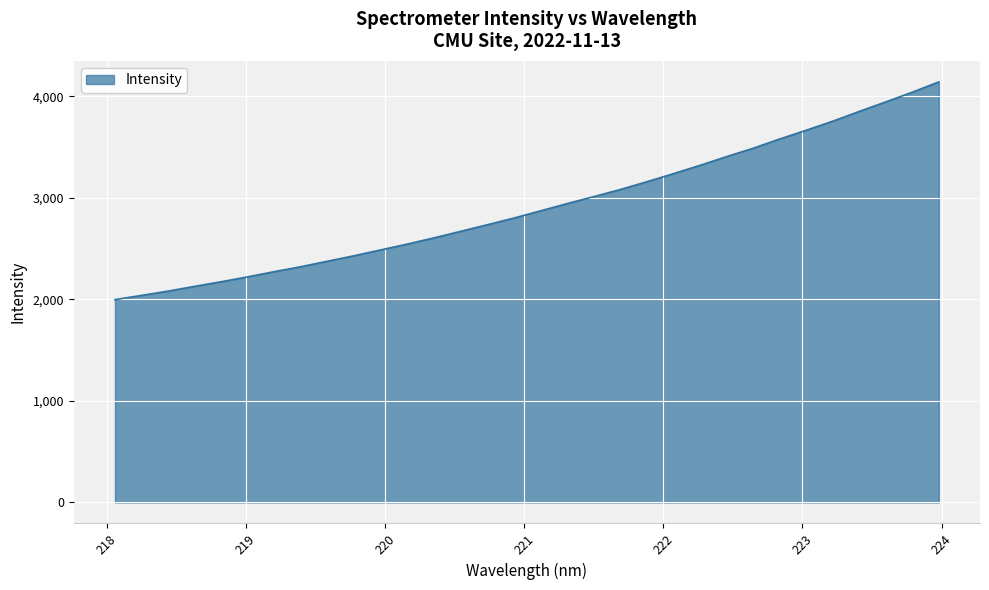

What is the maximum value shown in the chart?

4141.3